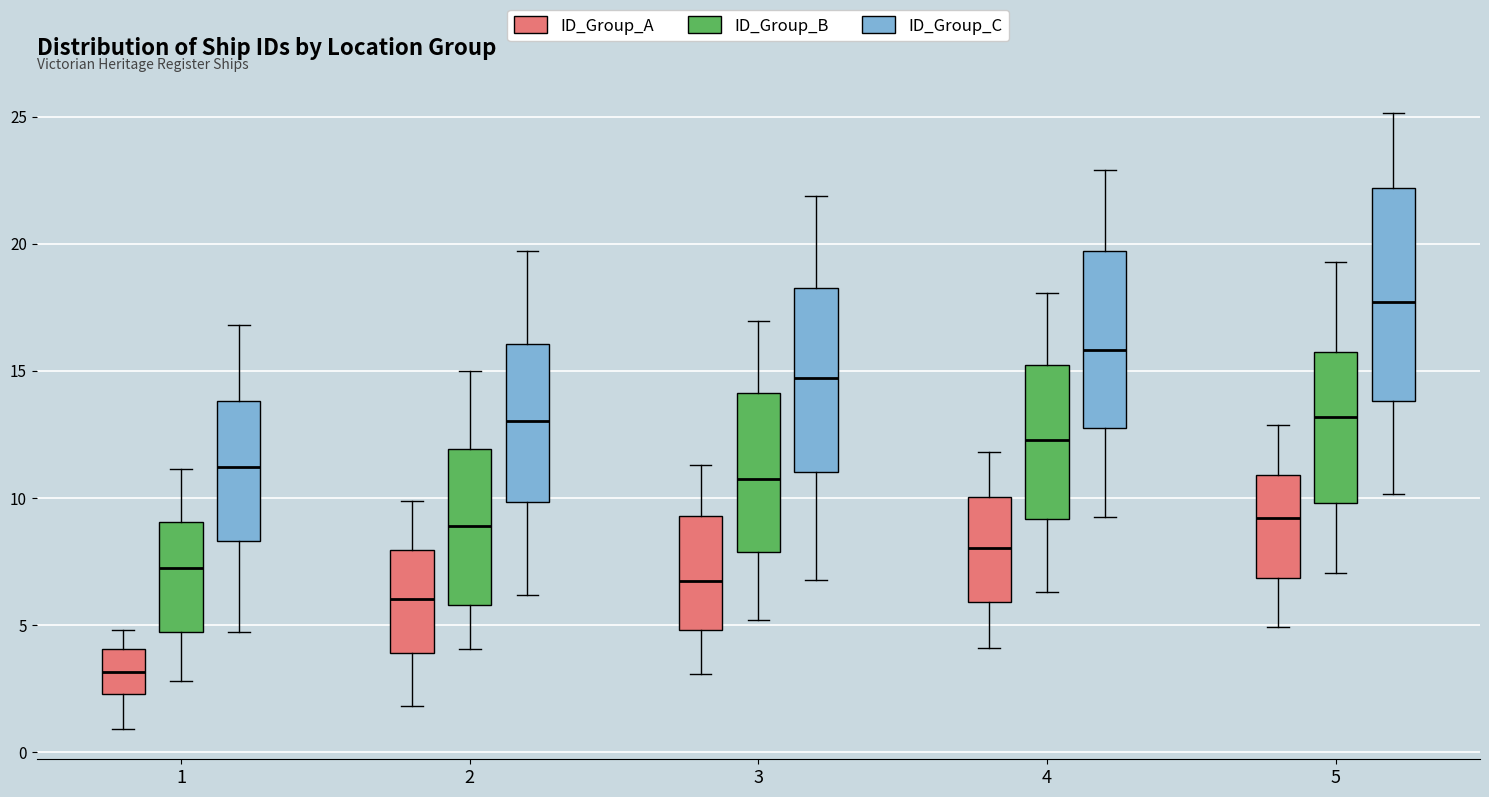

Where does the lower whisker of the box for 4 (ID_Group_A) end on the y-axis? The values are not printed on the chart, so give them approximately, as read against the axis.

4.0